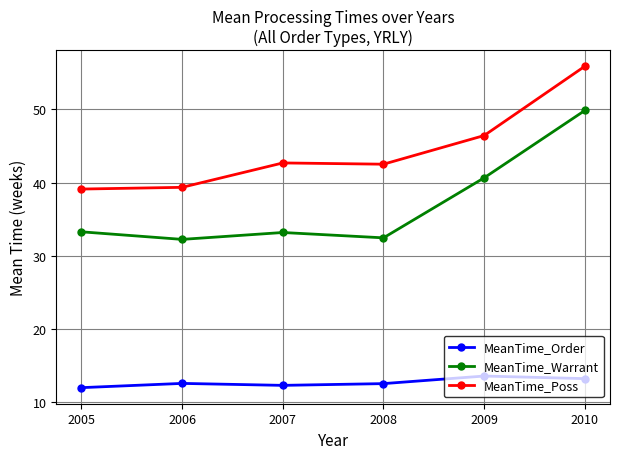

Where does the MeanTime_Warrant series first go above 33?

2005